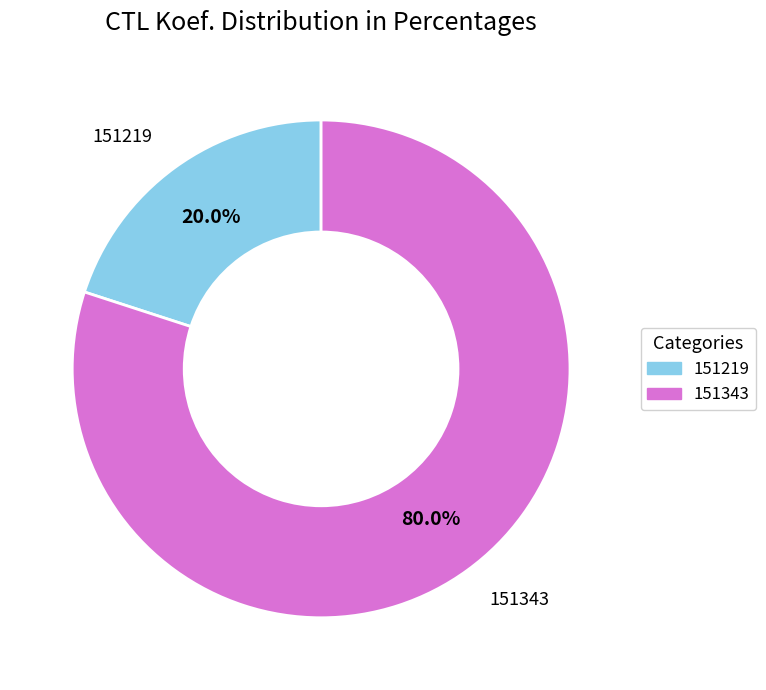

Which slice is the smallest?

151219